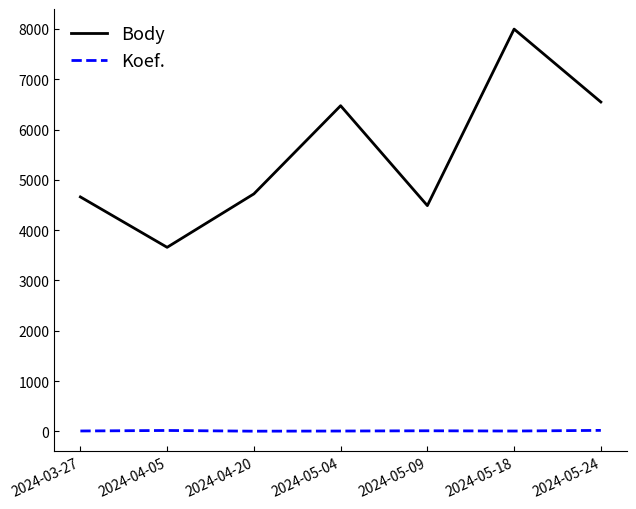

What is the difference between the Body values at 2024-04-05 and 2024-04-20?

1062